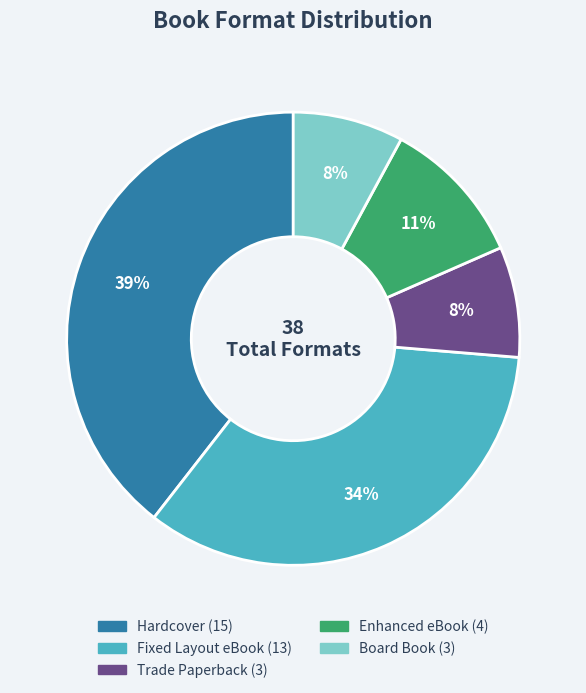

Do Trade Paperback and Board Book together represent more than half of the pie?

No